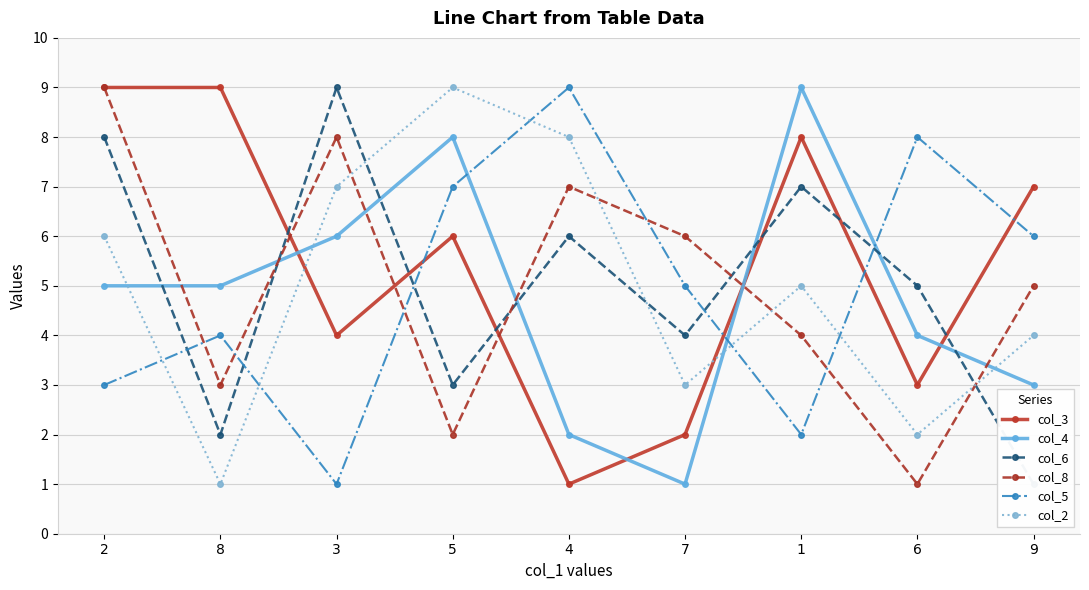

What is the difference between the highest and lowest values at 9?

6